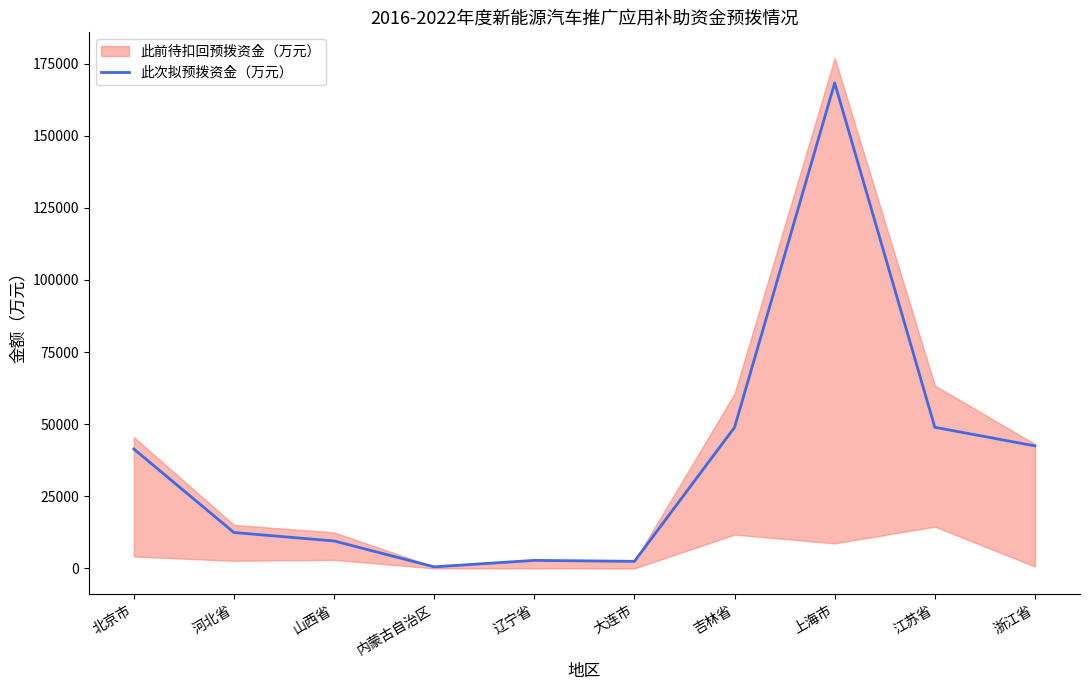

Reading left to right, extract all data points from this chart.

41405	12450	9525	552	2799	2464	48912	168306	48928	42479